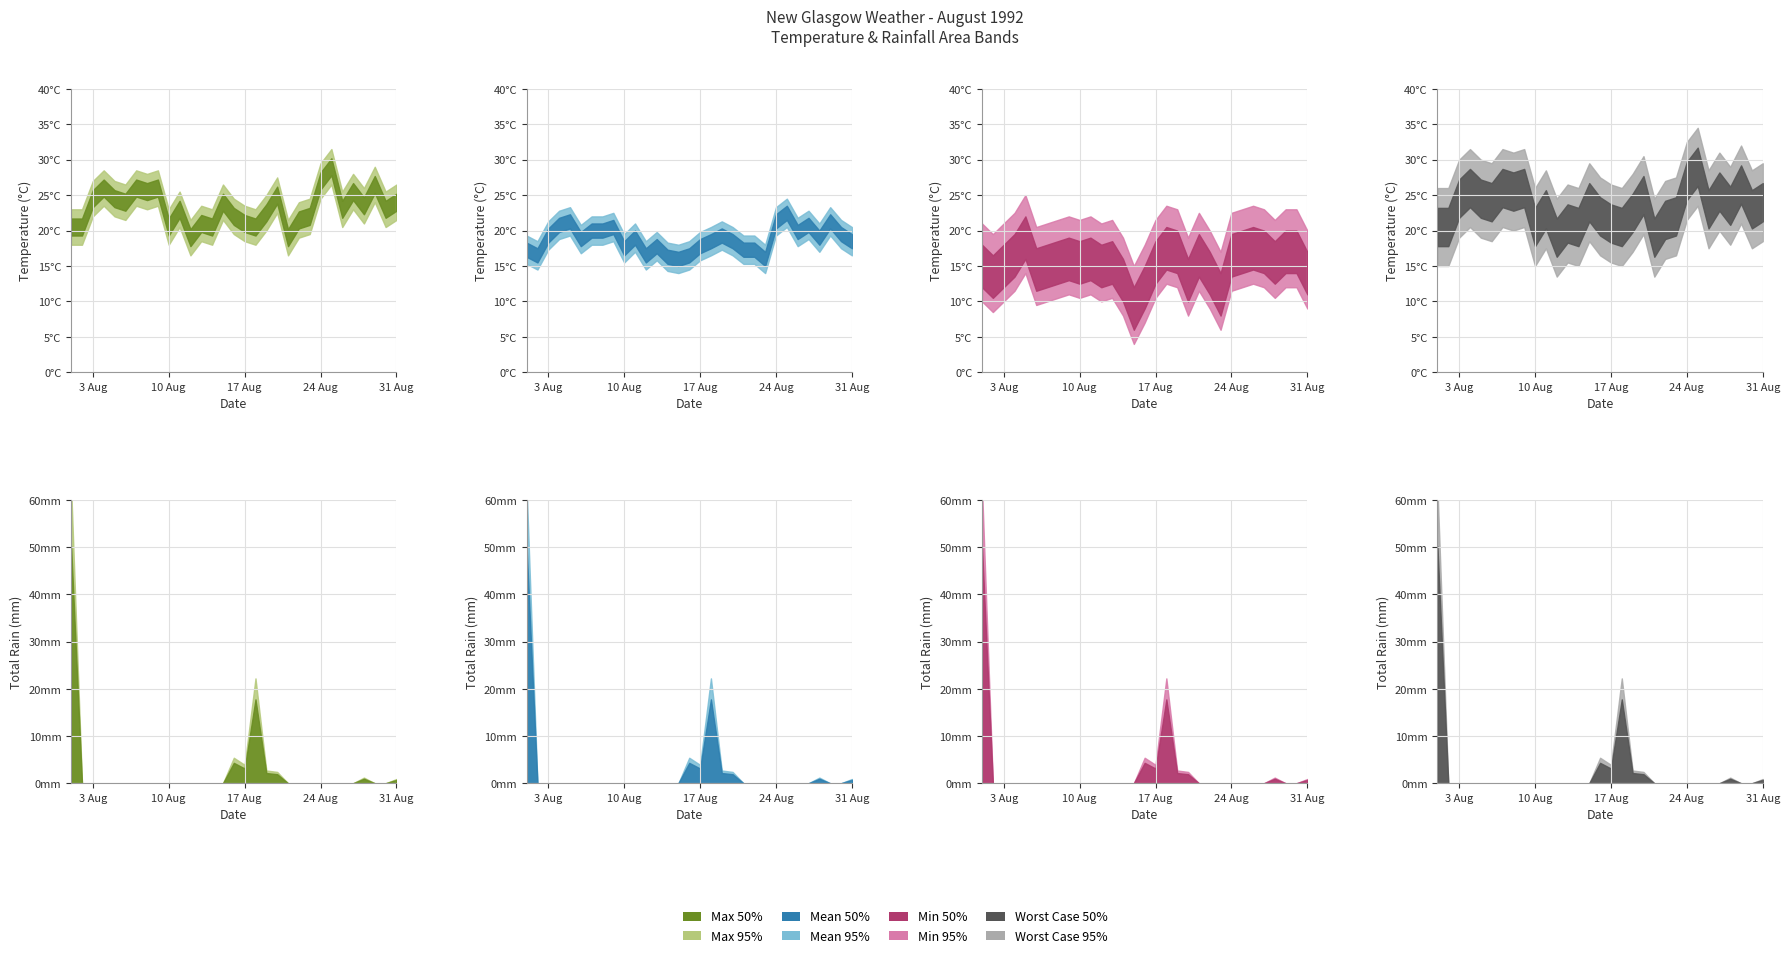

True or false: Max Temp (°C) has more than 0 points higher than both neighbors.

True